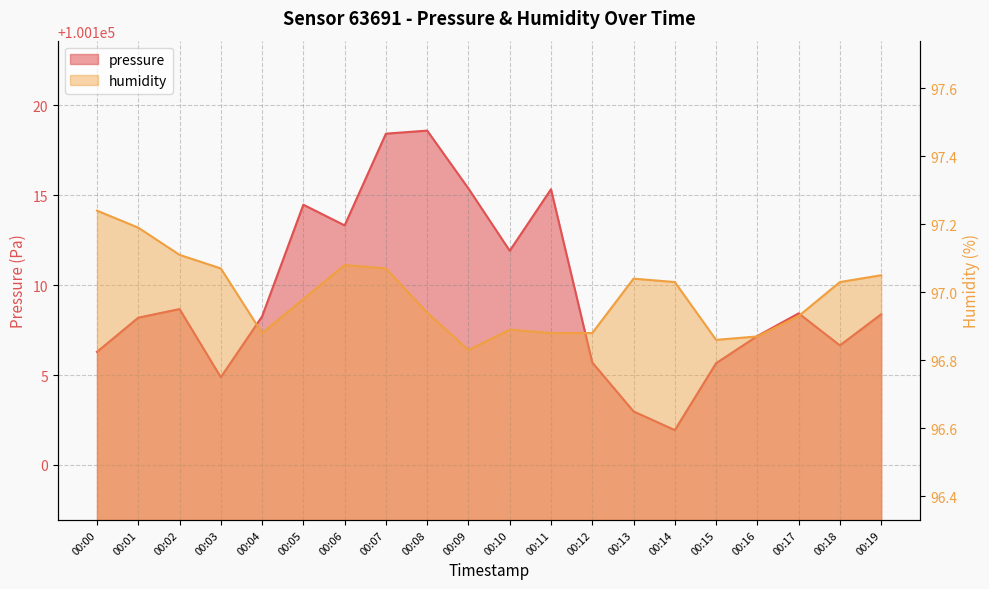

What is the difference between the maximum and minimum values in the humidity series?

0.4